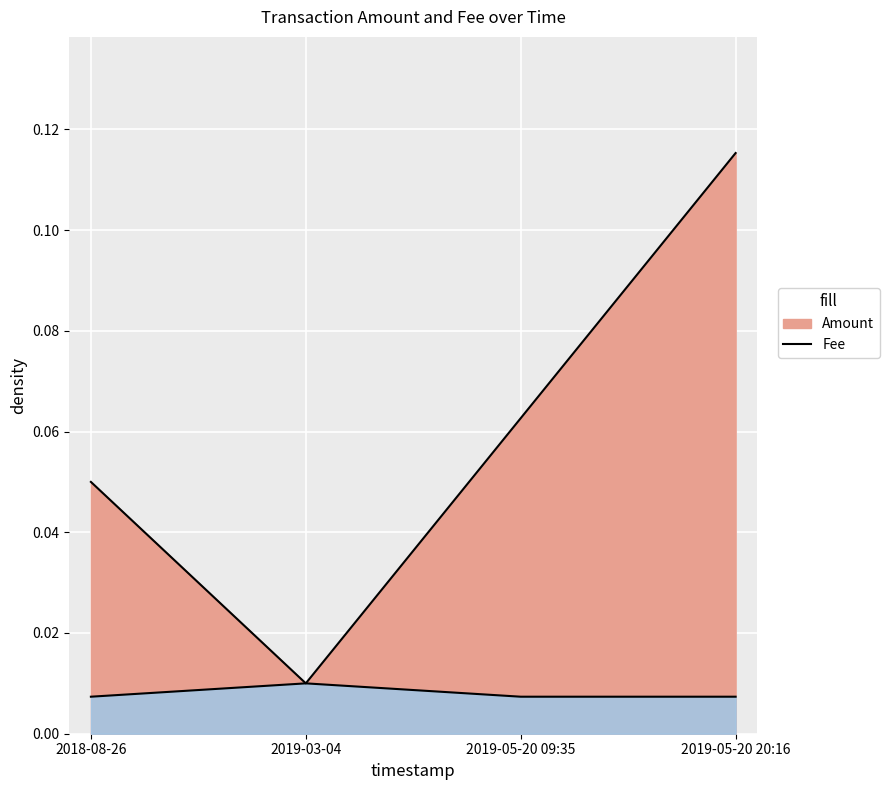

What is the value of the Amount point at the 4th from the left?

0.1